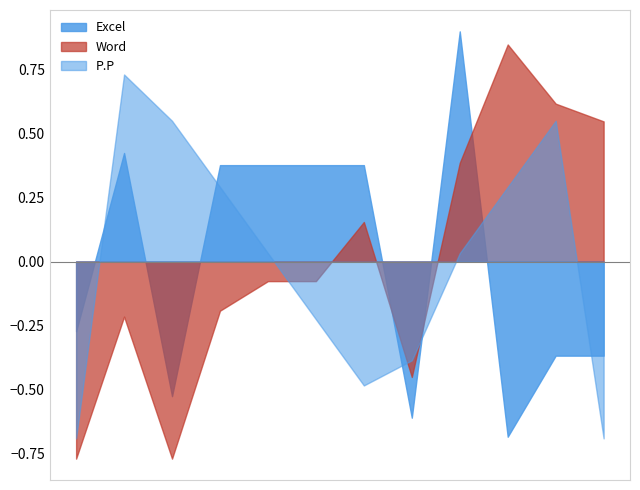

How many data points does each series have?

12